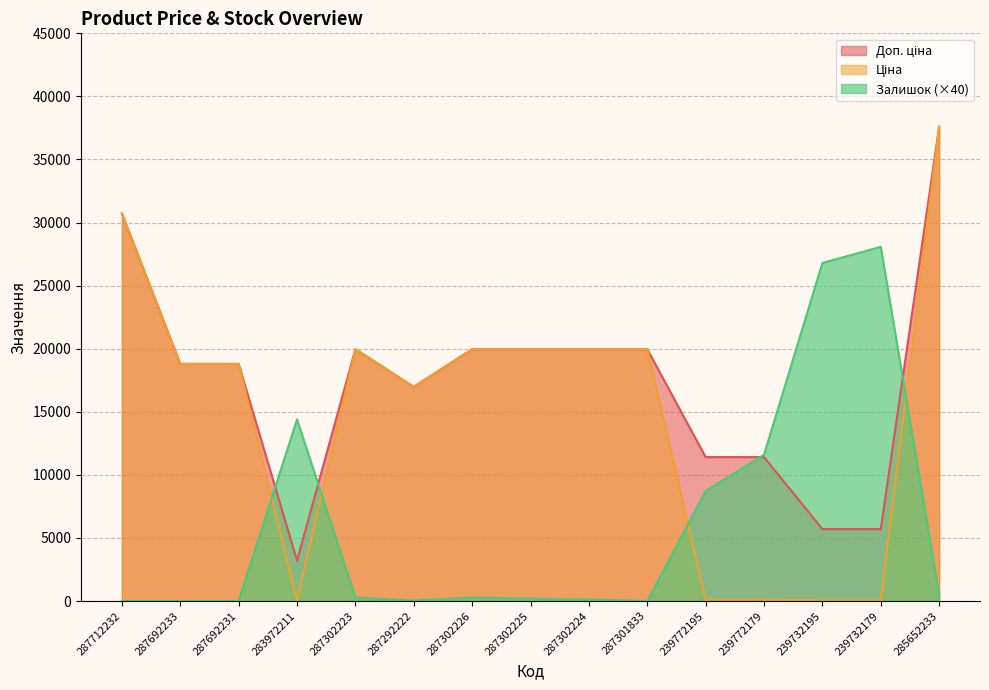

What is the value of the Доп. ціна point at the 13th from the left?

5705.0